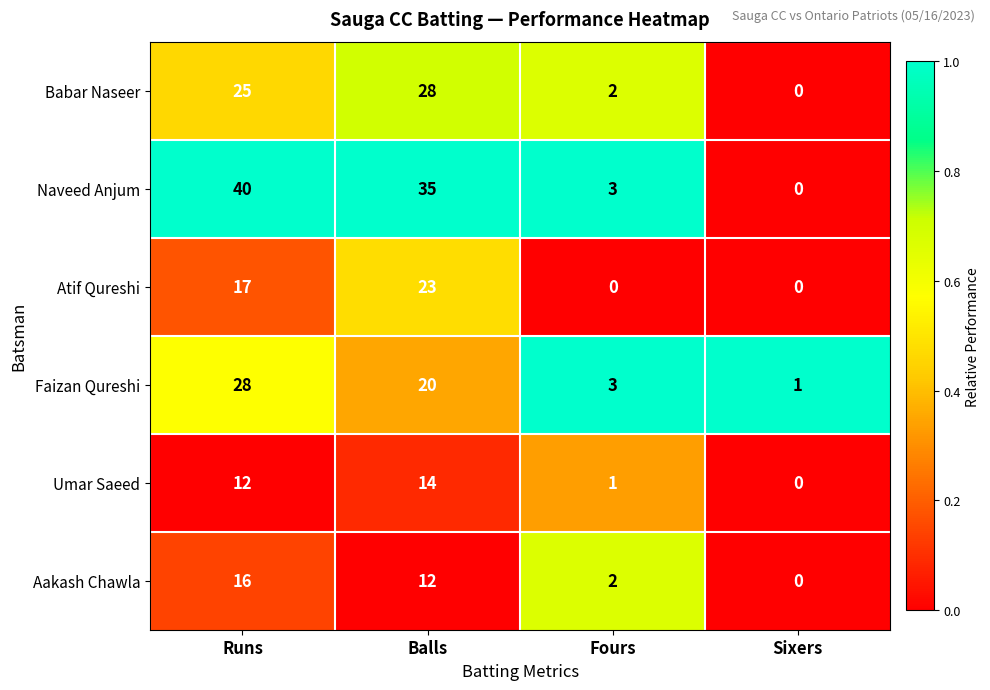

Reading left to right, what are all the values shown in this chart?

Babar Naseer: Runs=25	Balls=28	Fours=2	Sixers=0
Naveed Anjum: Runs=40	Balls=35	Fours=3	Sixers=0
Atif Qureshi: Runs=17	Balls=23	Fours=0	Sixers=0
Faizan Qureshi: Runs=28	Balls=20	Fours=3	Sixers=1
Umar Saeed: Runs=12	Balls=14	Fours=1	Sixers=0
Aakash Chawla: Runs=16	Balls=12	Fours=2	Sixers=0